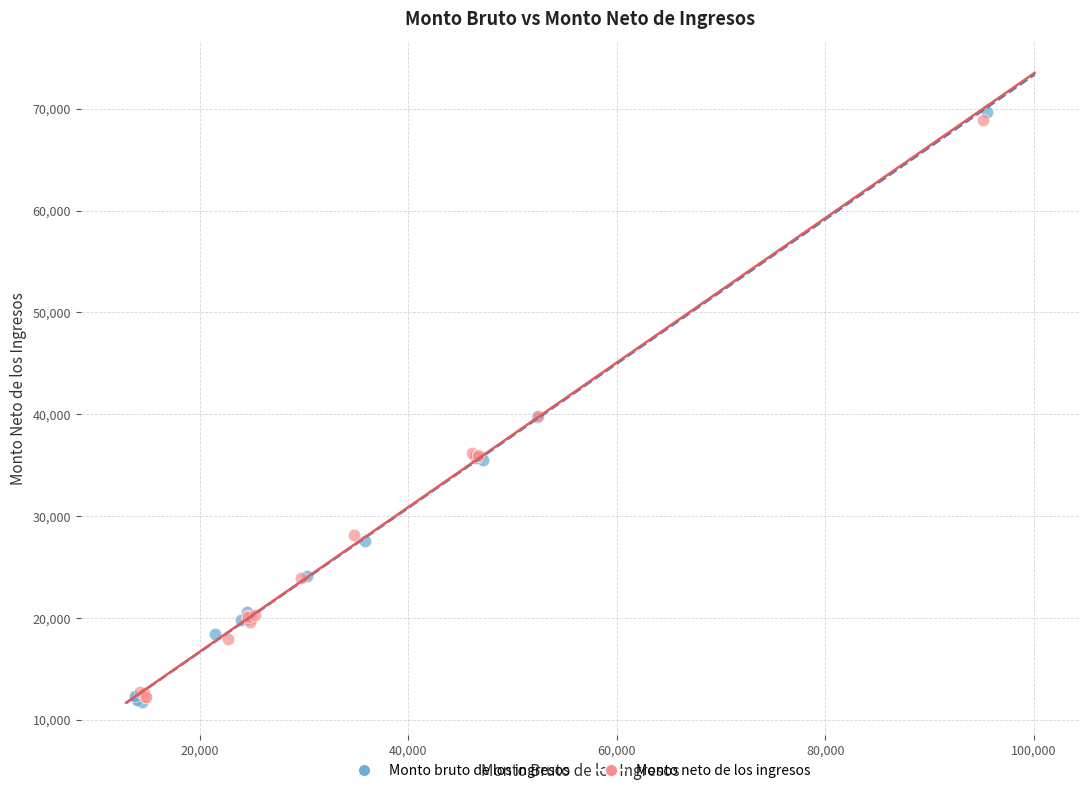

Which series reaches the maximum Y coordinate?

Monto bruto de los ingresos